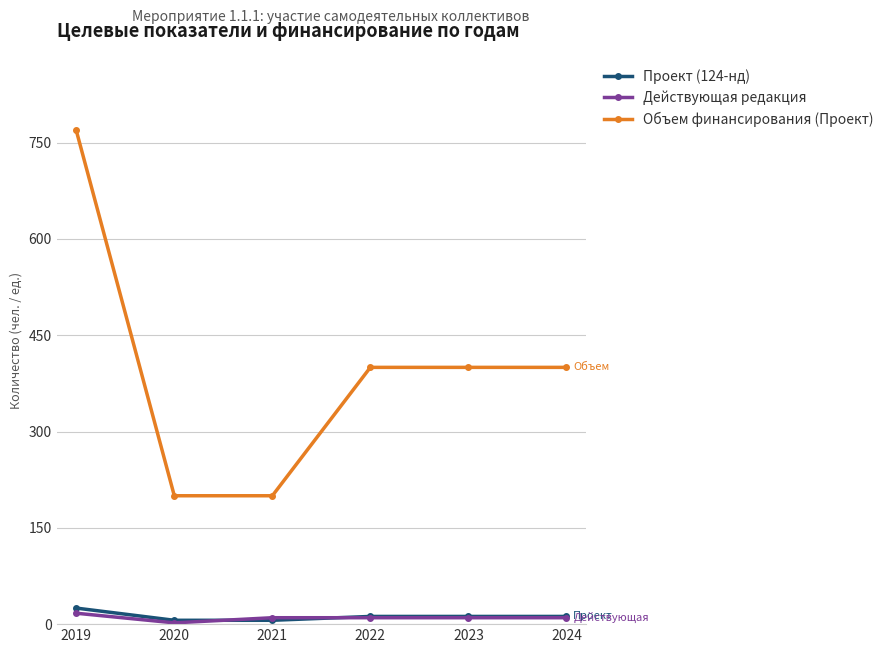

Where is the first local minimum for Действующая редакция?

2020